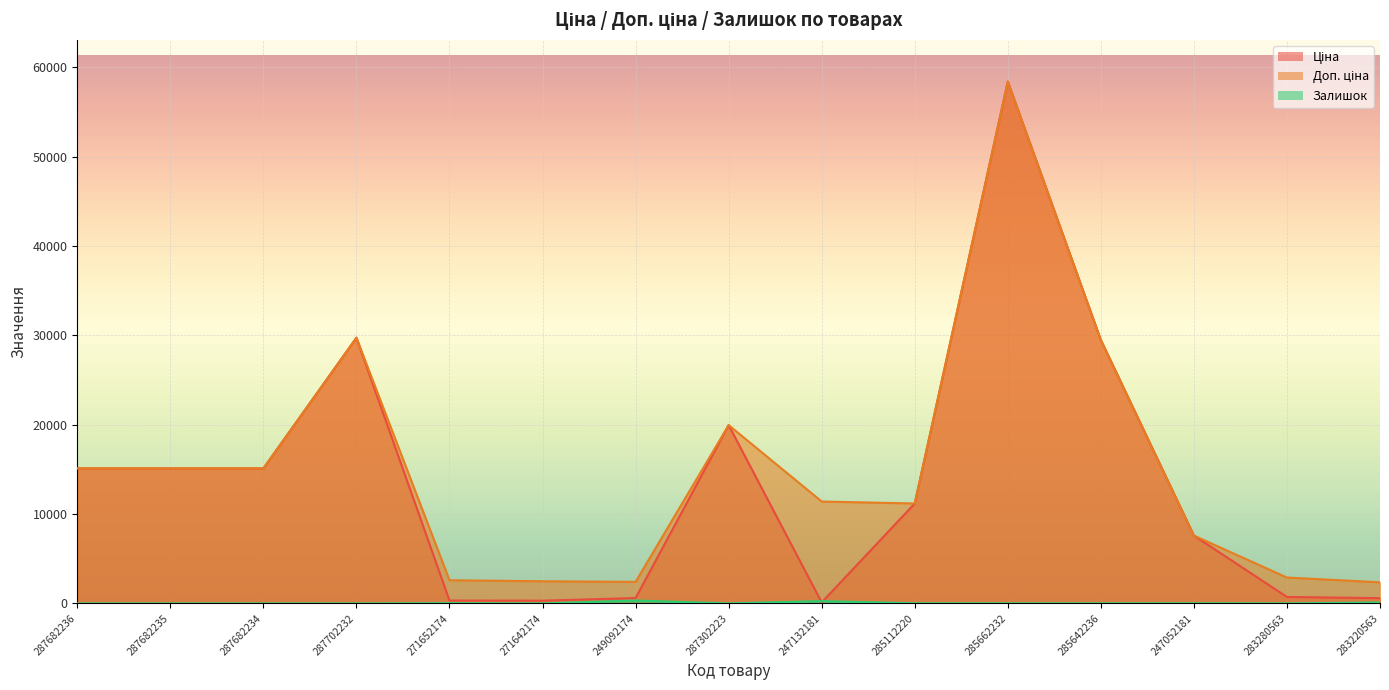

Which series has the widest spread of values?

Ціна